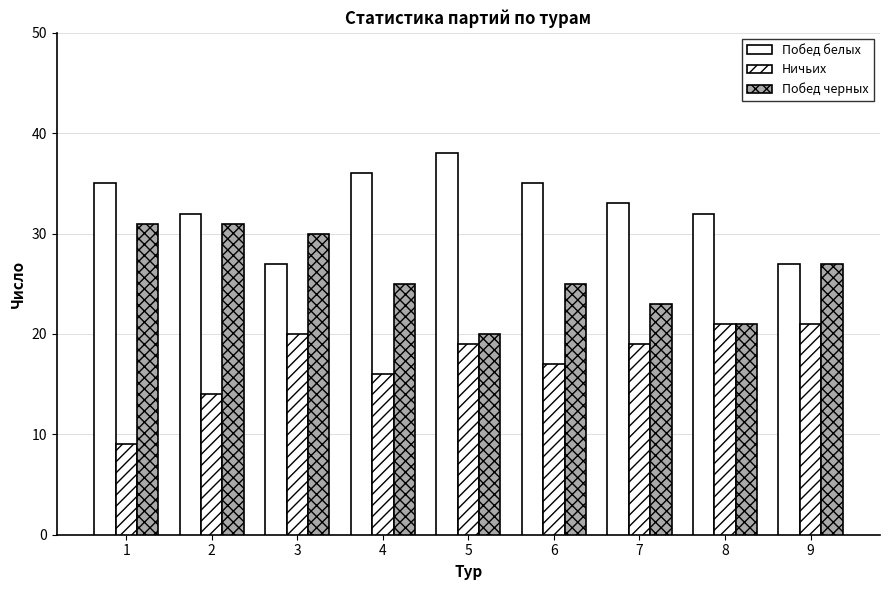

Is it true that Ничьих equals 30 at 9?

False